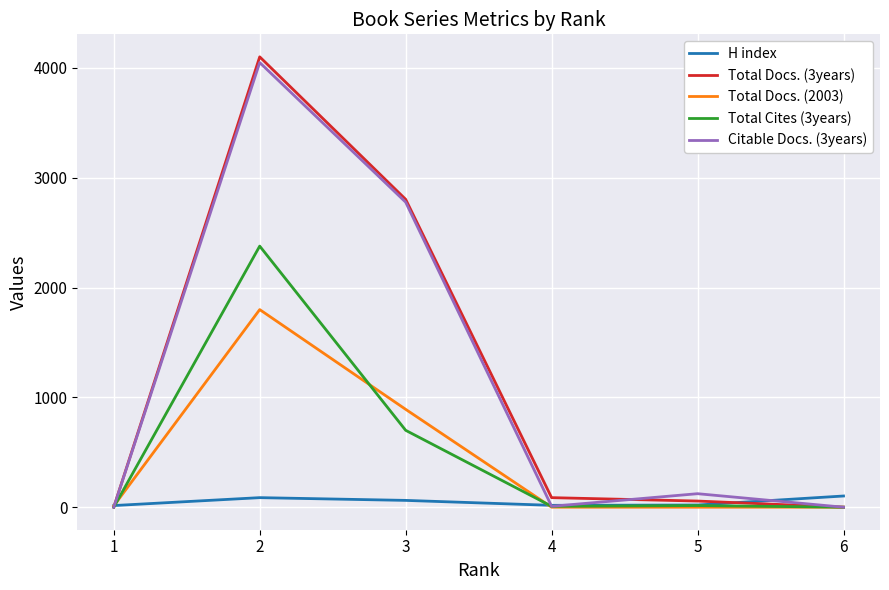

What is the maximum value shown in the chart?

4100